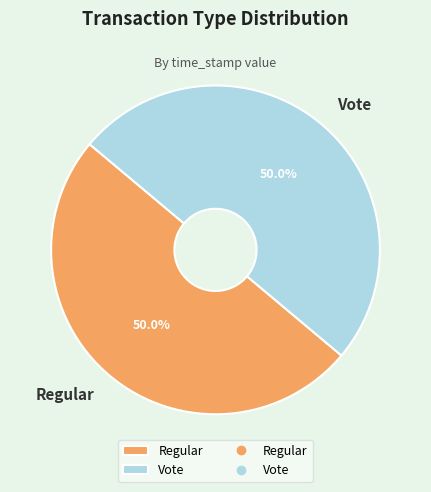

To the nearest percent, what portion does Vote represent?

50%